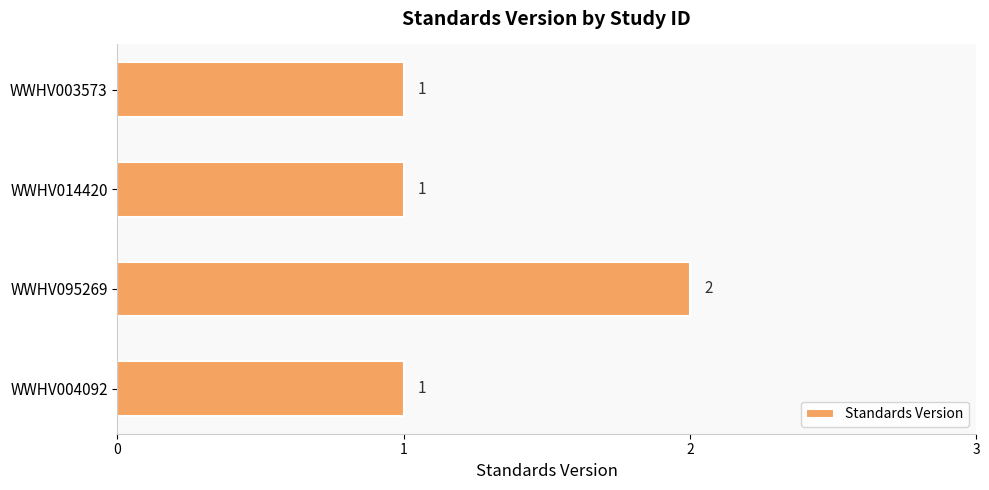

What is the change in value from WWHV004092 to WWHV095269?

+1